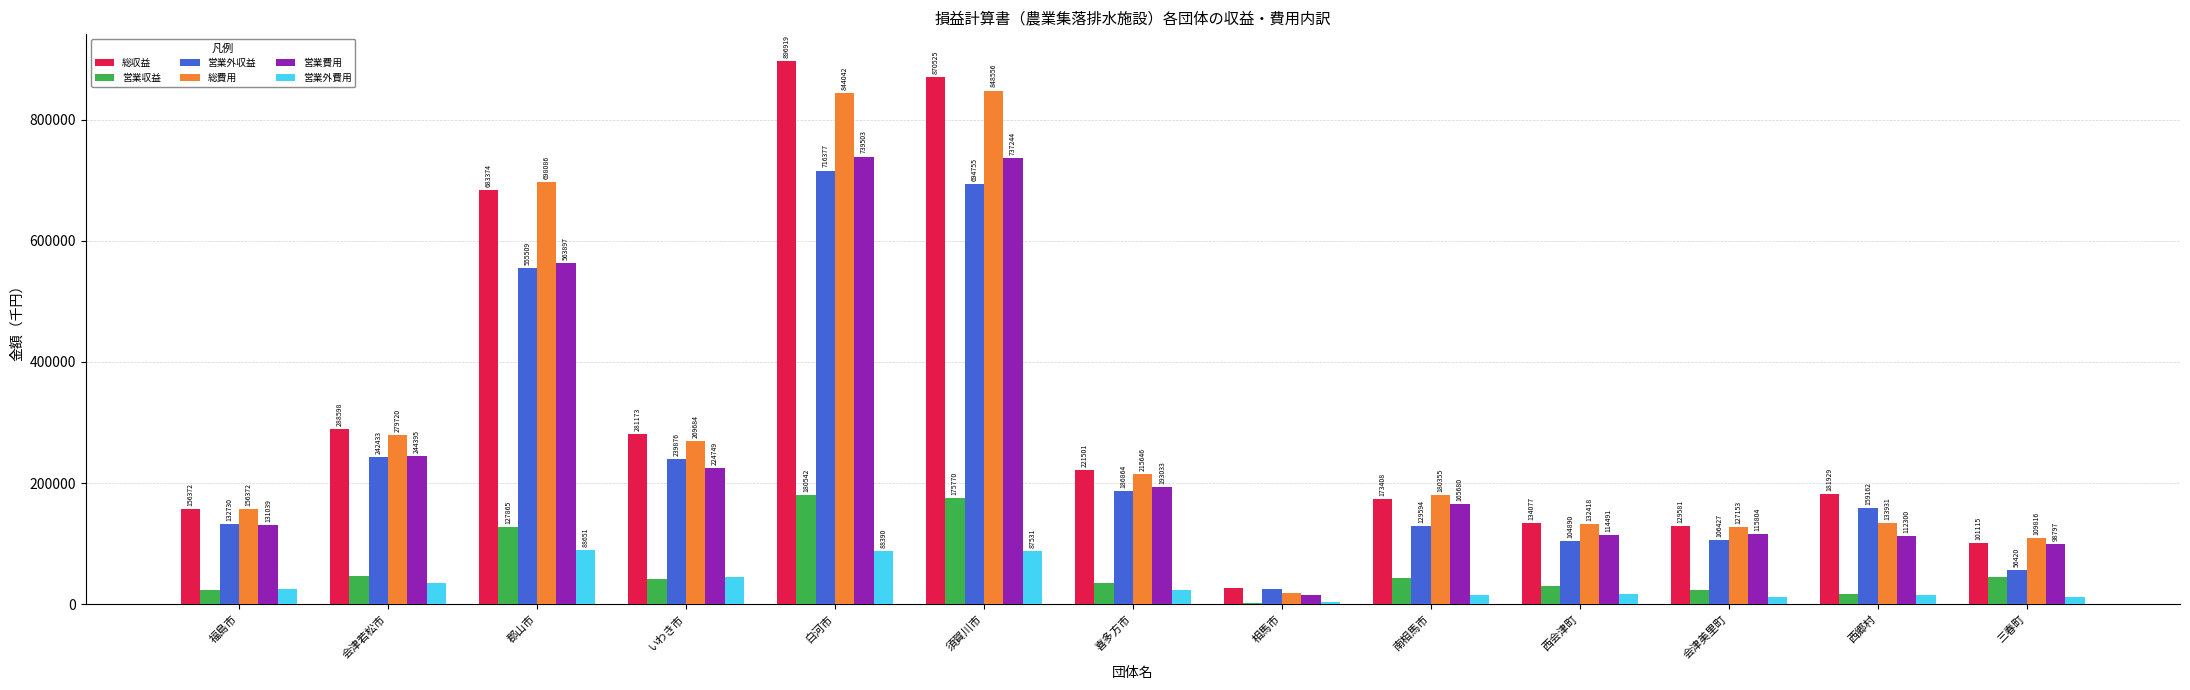

Read the 総費用 value at 会津美里町, to the nearest 50.

127150